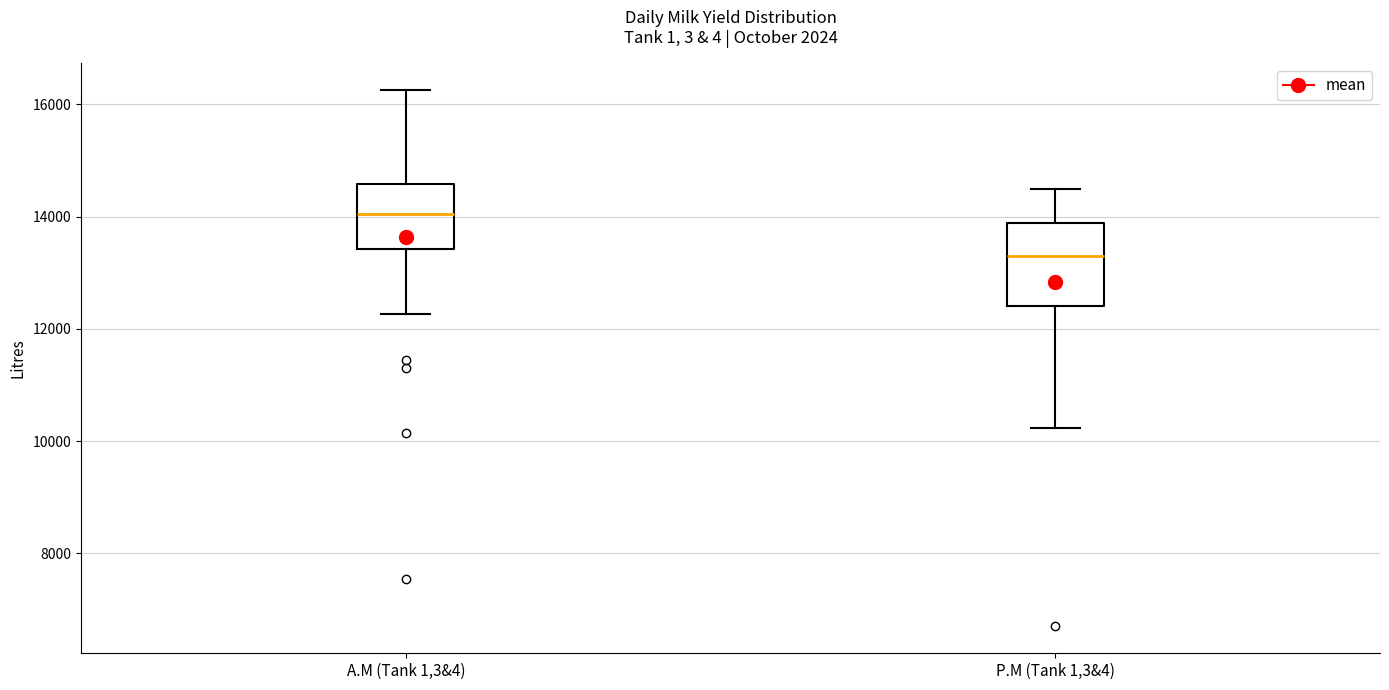

Reading left to right, read every box against the y-axis: the position of its median line, the range the box covers, and the ends of its whiskers. The values are not printed on the chart, so give them approximately, as read against the axis.

A.M (Tank 1,3&4): median 14000, box 13400 to 14600, whiskers 12200 to 16200
P.M (Tank 1,3&4): median 13400, box 12400 to 13800, whiskers 10200 to 14400